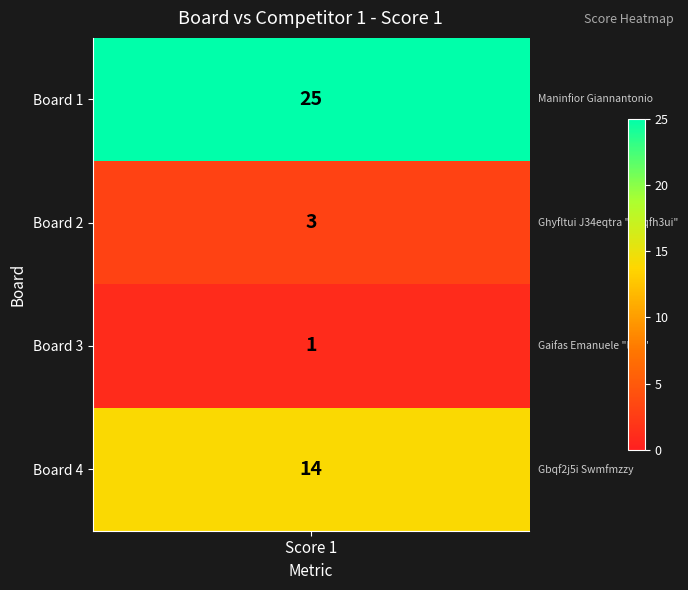

What is the smallest value displayed?

1